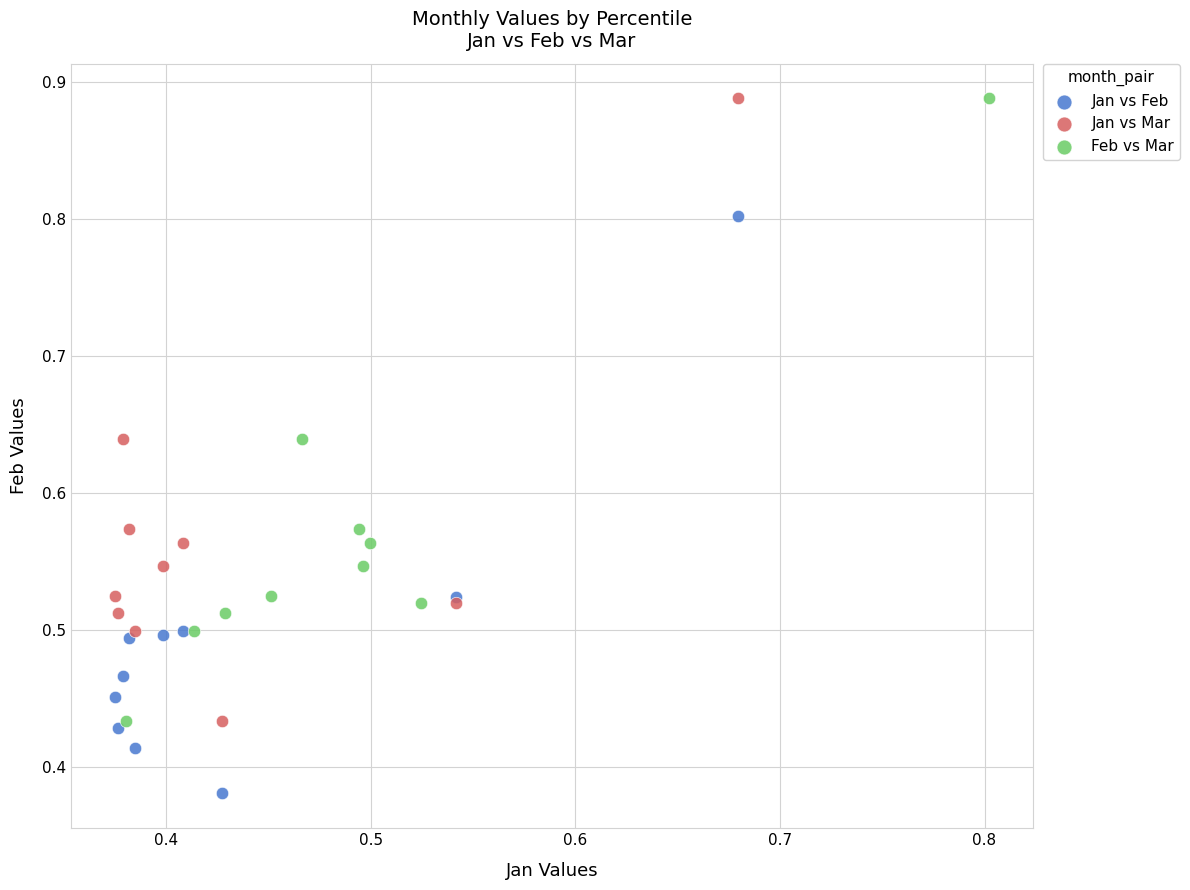

Which series contains the lowest Y value?

Jan vs Feb